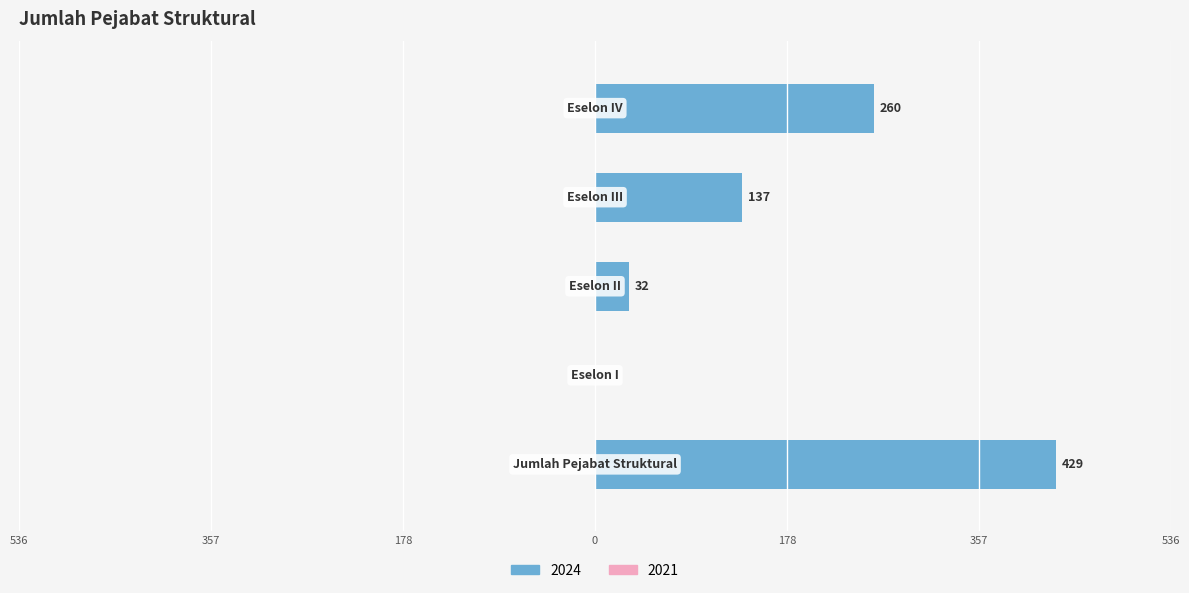

What is the difference between the maximum and minimum values?

429